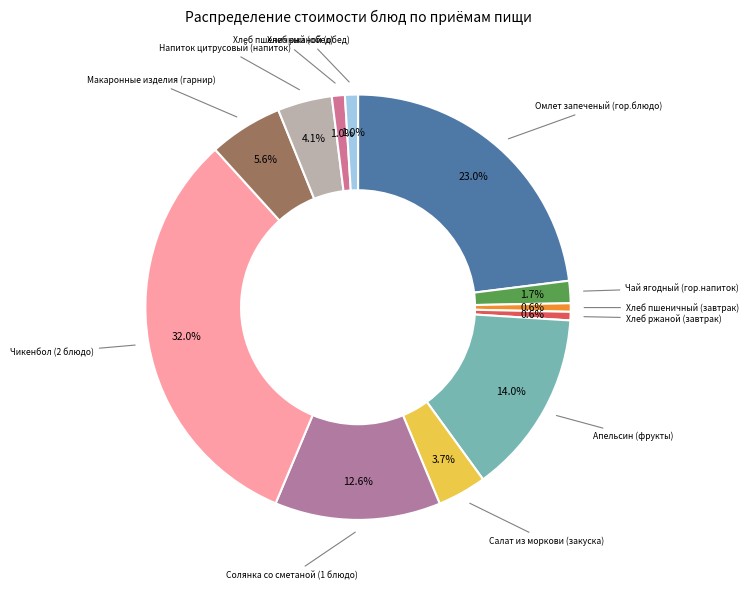

Combined, what portion of the pie is Чай ягодный (гор.напиток) and Хлеб ржаной (завтрак)?

2.3%